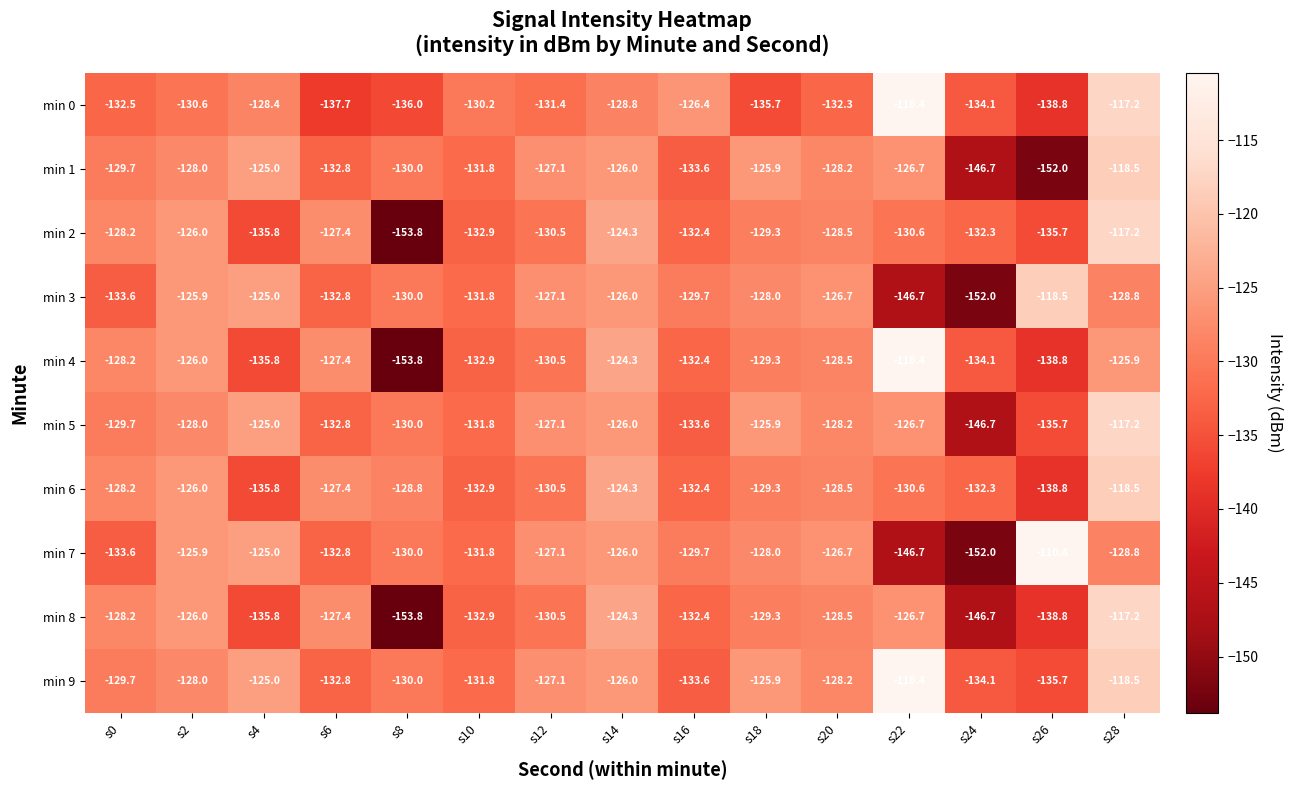

What is the sum of all min 5 values?

-1944.4